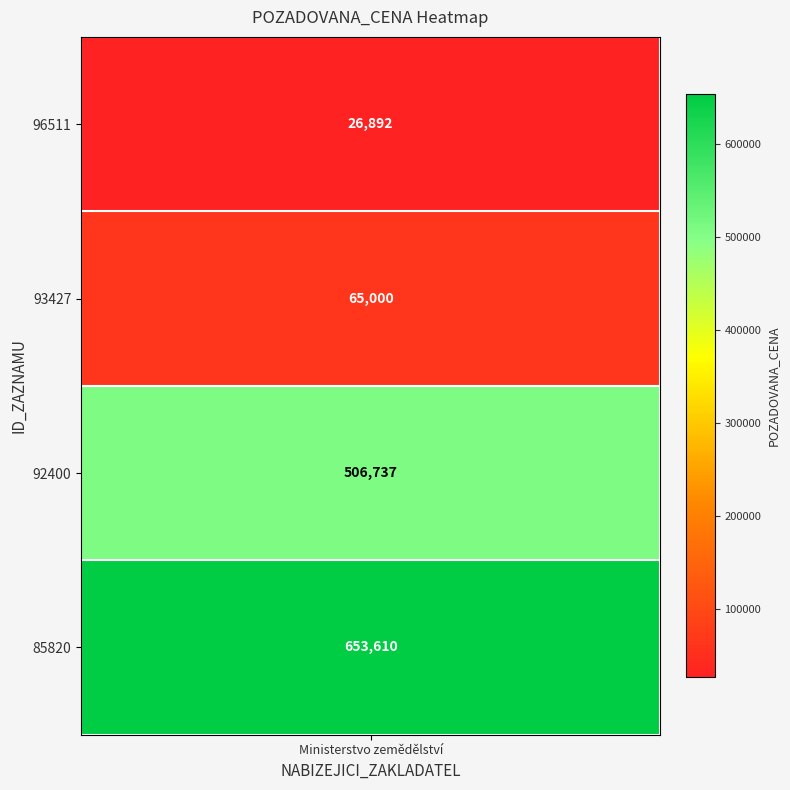

Reading left to right, transcribe all the data shown in this chart.

26892	65000	506737	653610